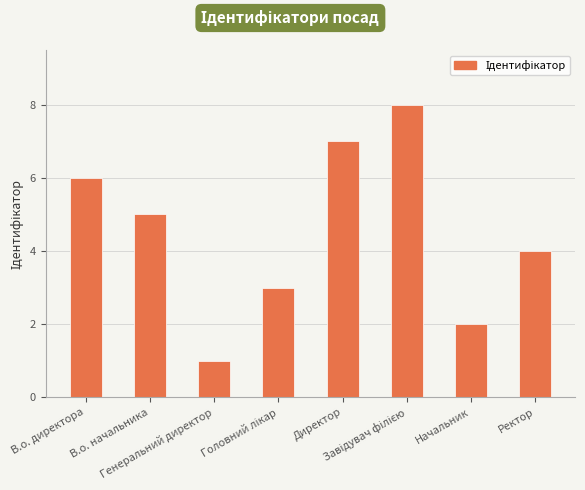

Reading left to right, extract all data points from this chart.

6	5	1	3	7	8	2	4